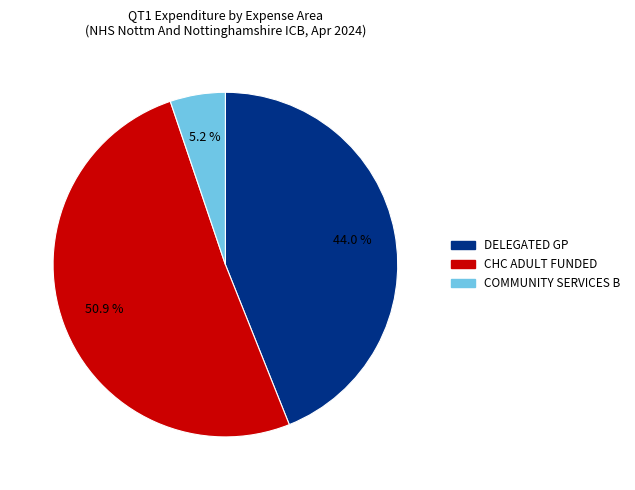

Is there a majority slice in this chart?

Yes